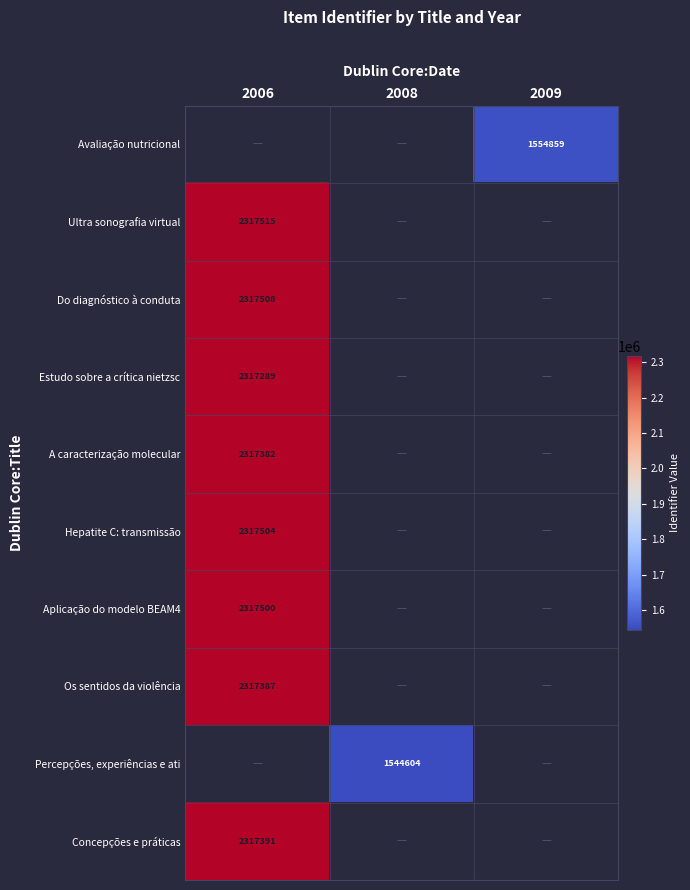

True or false: Estudo sobre a crítica nietzsc has a value of 2317289 at 2006.

True